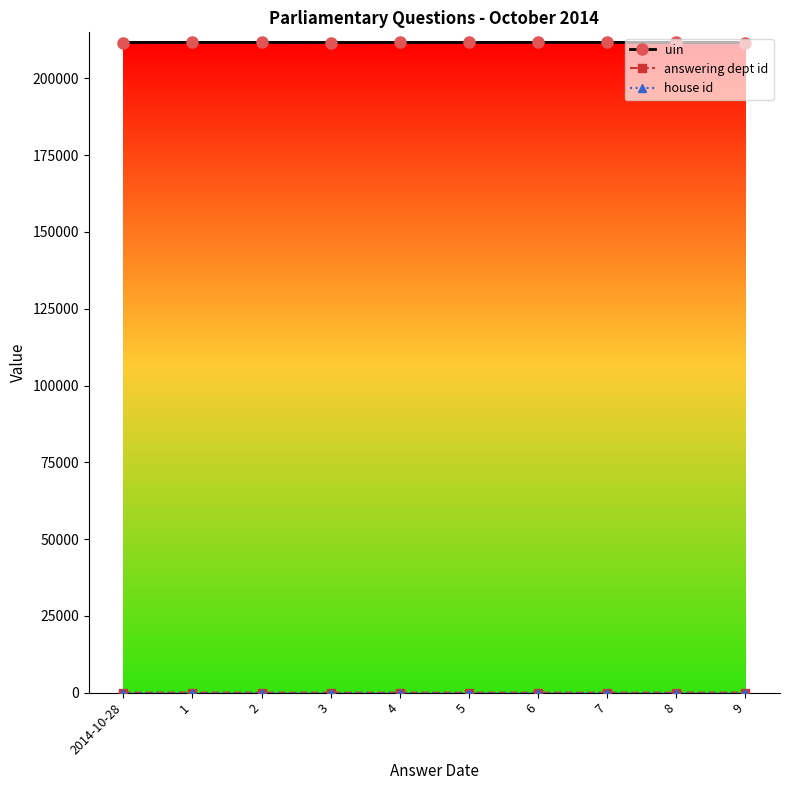

What is the difference between the uin values at 4 and 1?

24